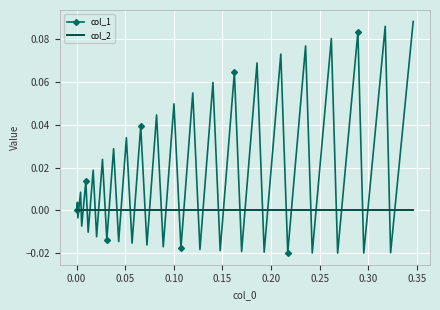

Which series has the largest total across all categories?

col_1